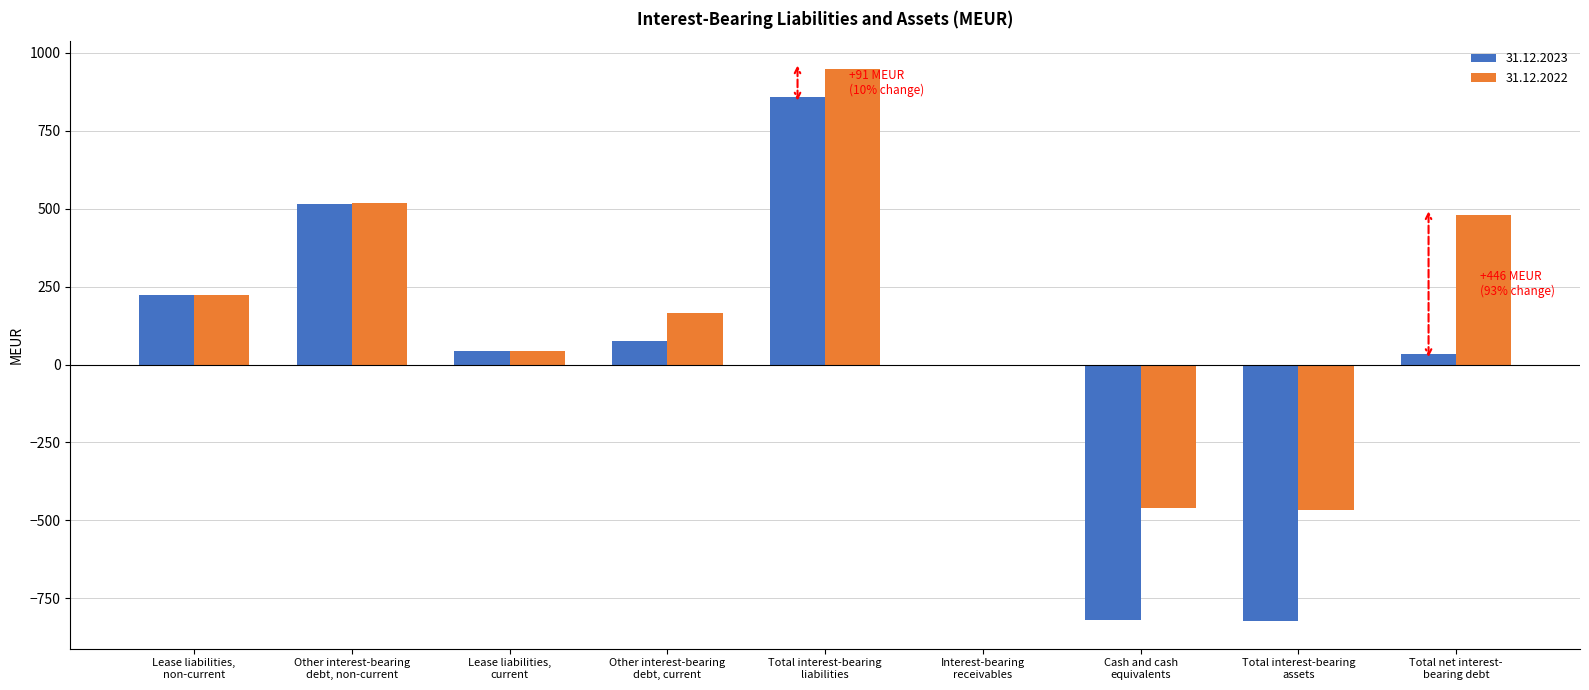

Which series has the largest total across all categories?

31.12.2022